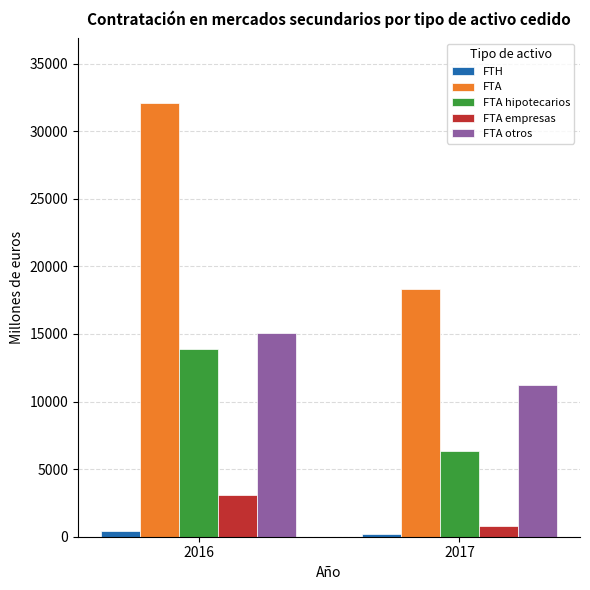

Rank the series by their maximum value, from lowest to highest.

FTH, FTA empresas, FTA hipotecarios, FTA otros, FTA